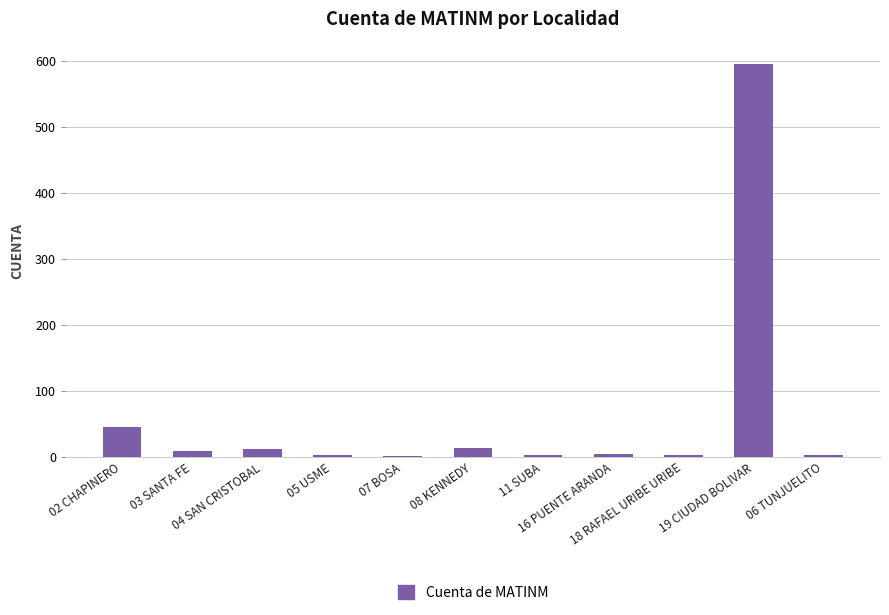

What is the greatest value displayed?

596